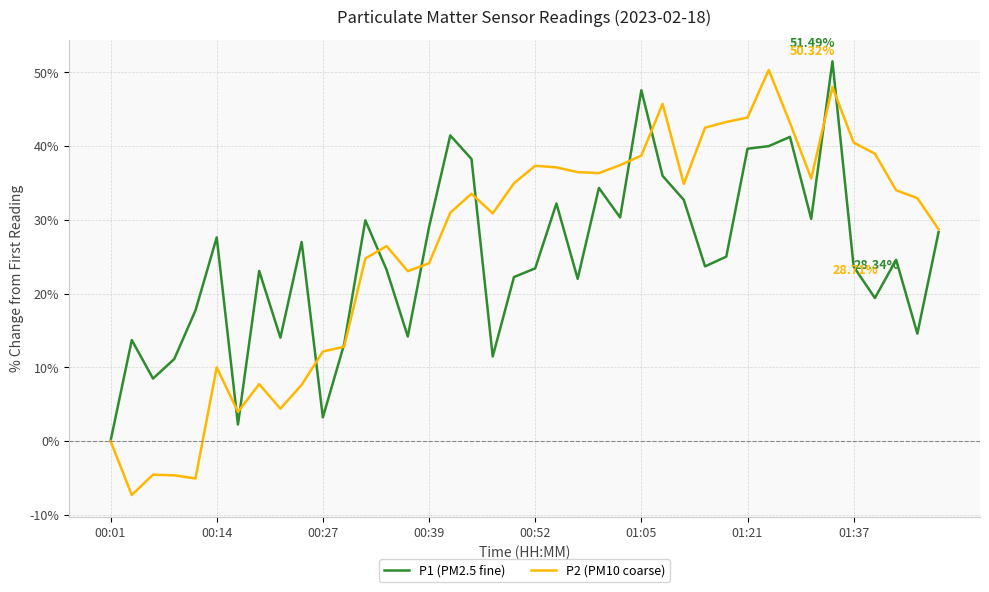

True or false: P2 (PM10 coarse) and P1 (PM2.5 fine) cross at least once.

True